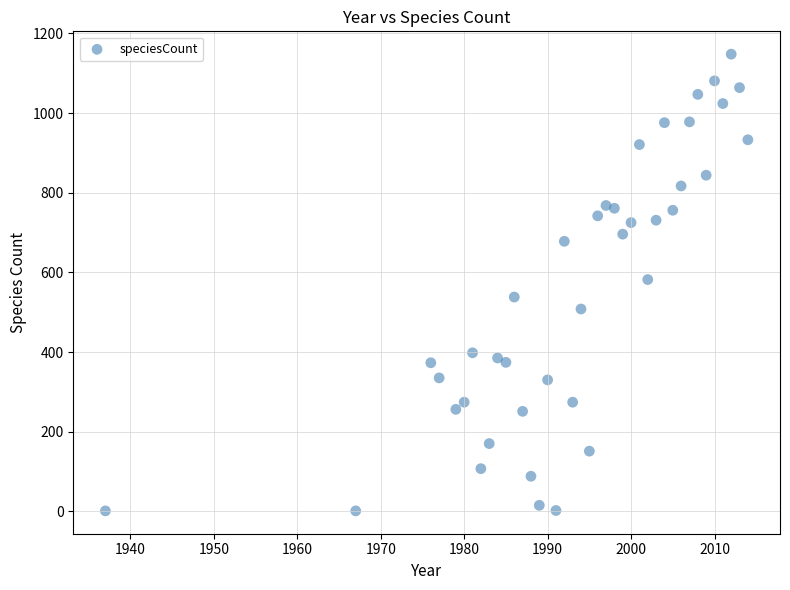

What is the range of Y values (max minus min)?

1147